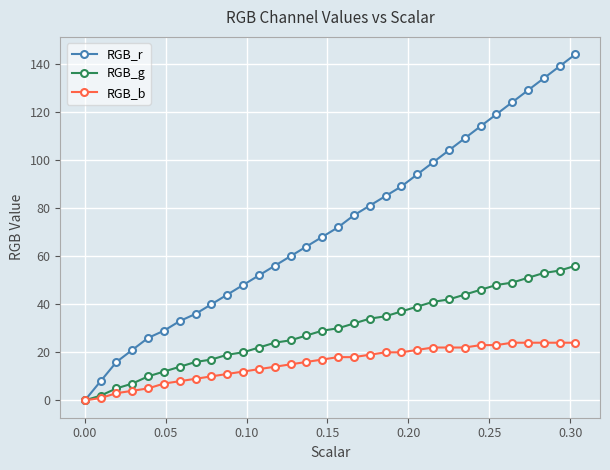

What is the greatest value displayed?

144